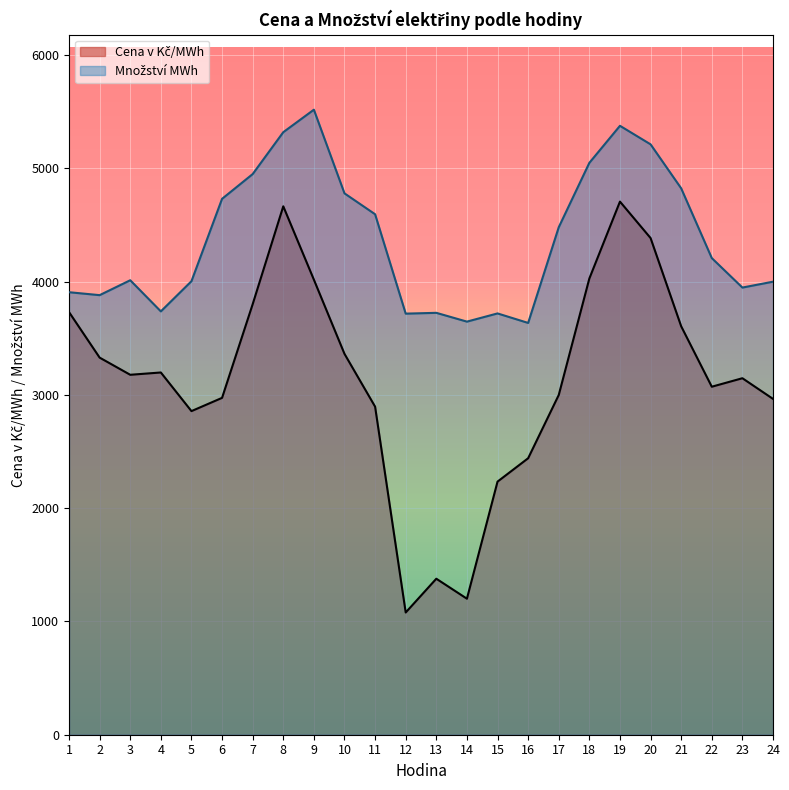

True or false: Množství MWh and Cena v Kč/MWh cross at least once.

False